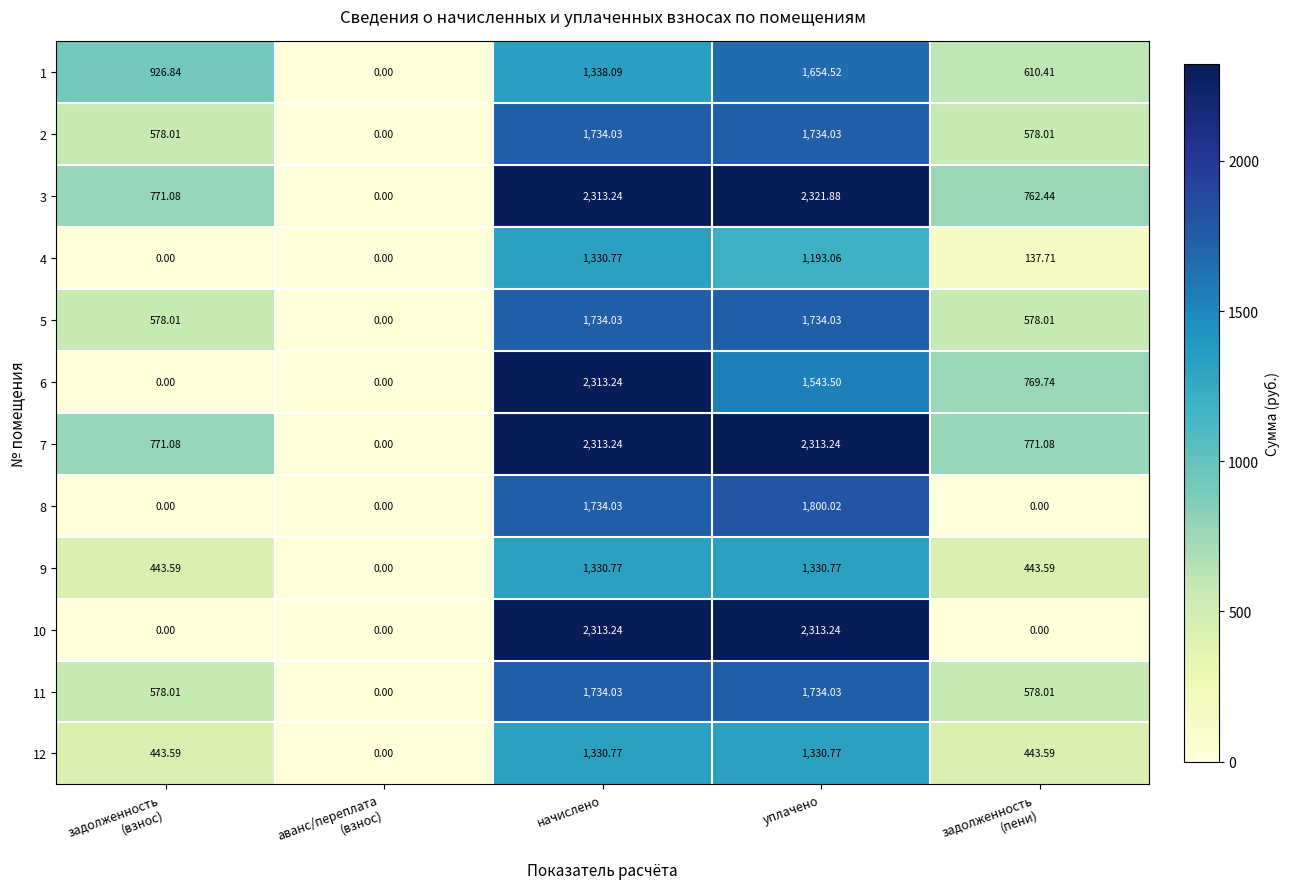

How many series are shown in this chart?

12